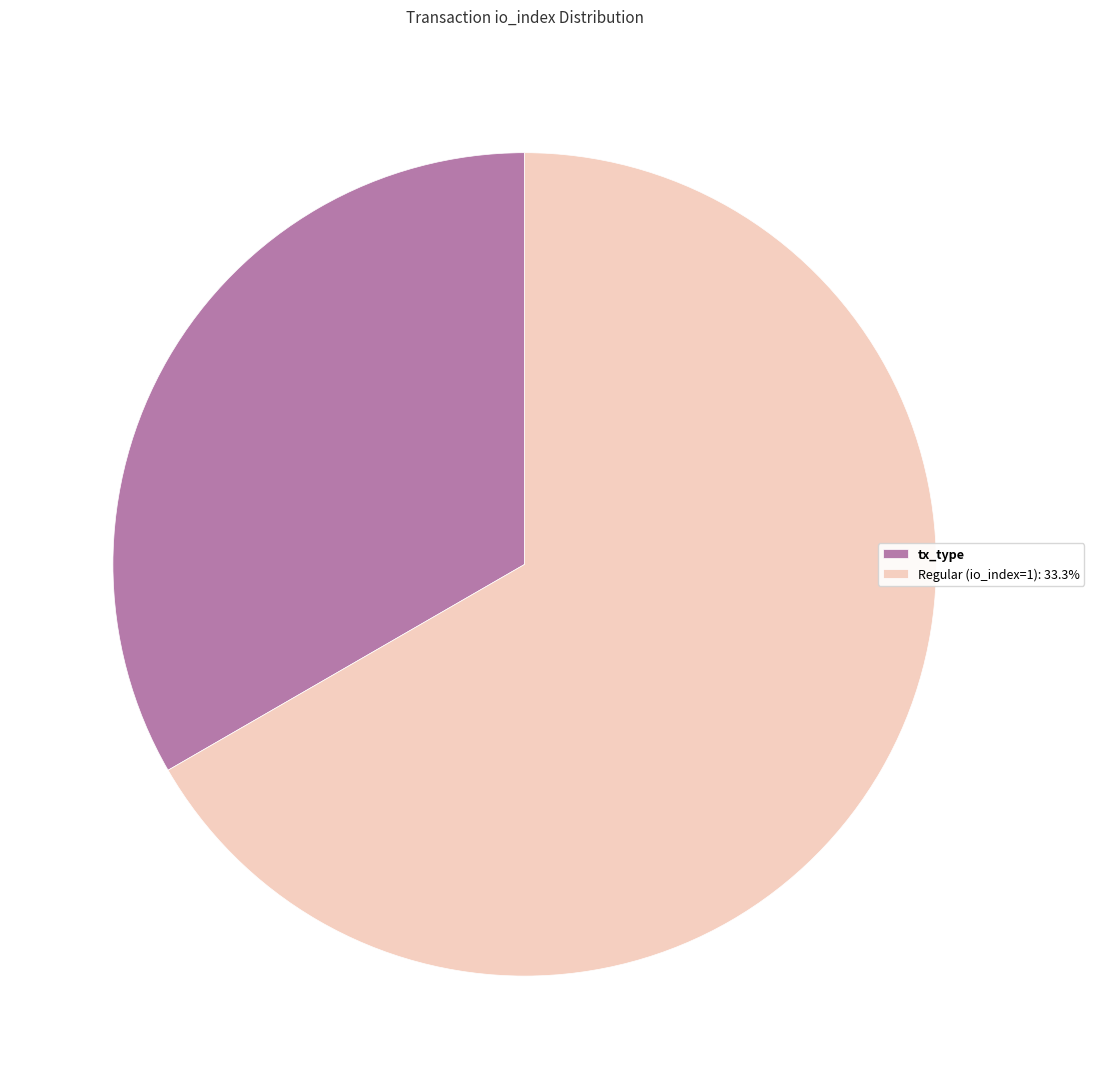

Does any single category account for the majority?

Yes